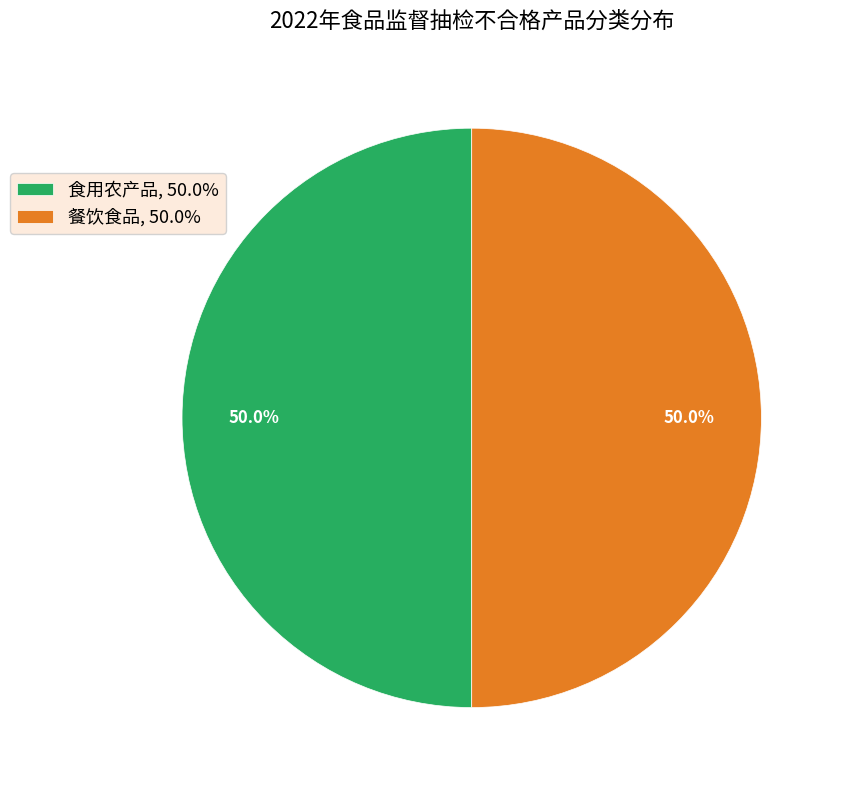

To the nearest percent, what is the difference between the 食用农产品 and 餐饮食品 slice percentages?

0%